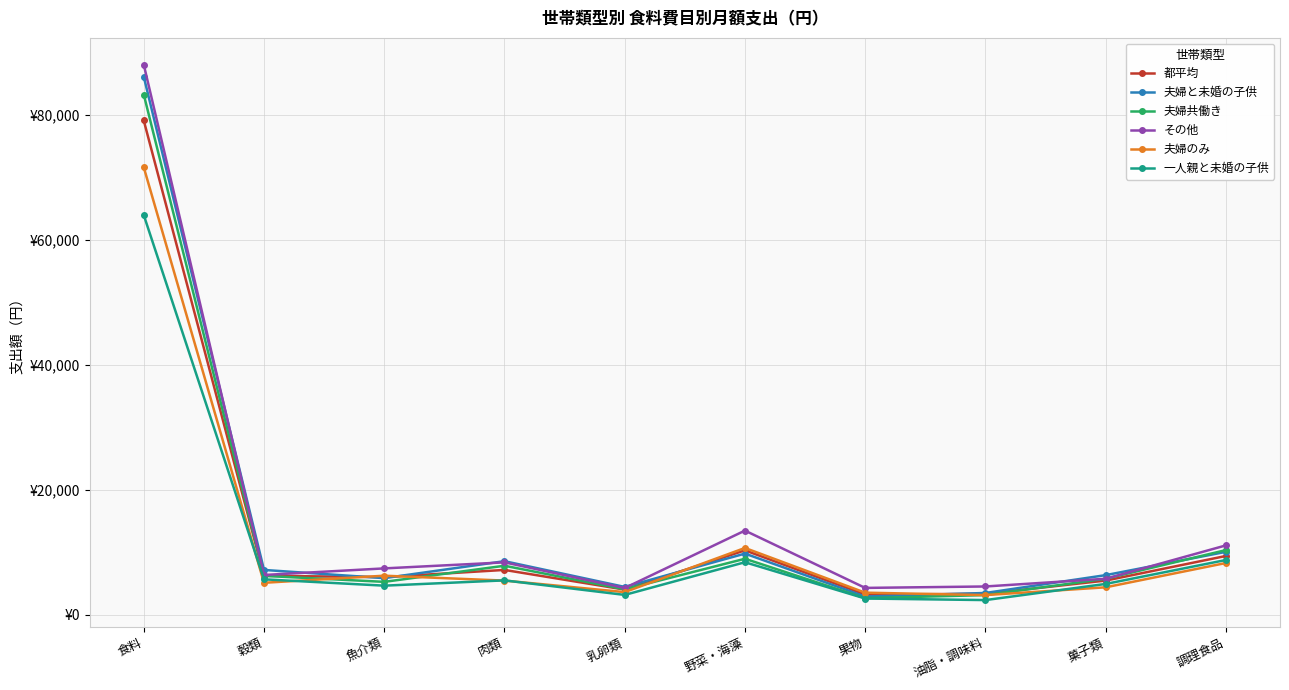

Is this an area chart (filled region under the line)?

No